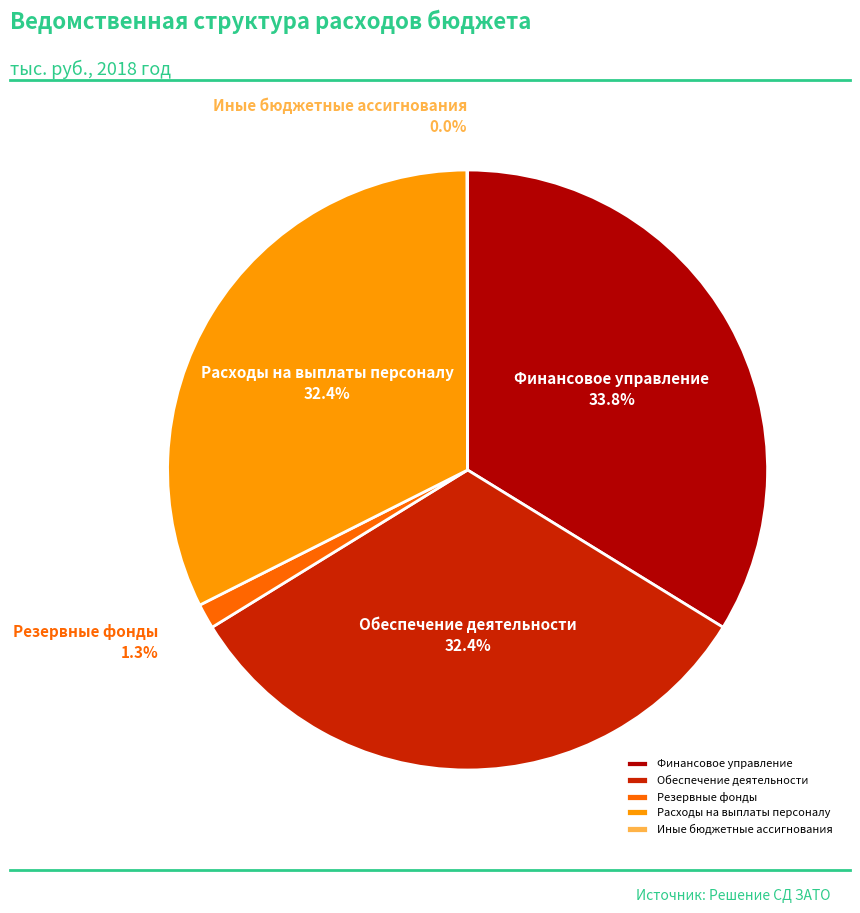

Is Резервные фонды the majority of the pie?

No